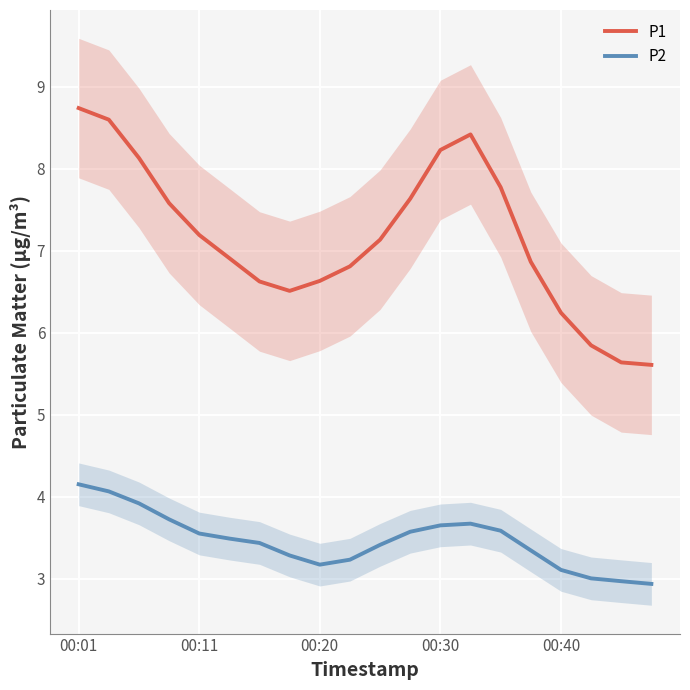

What is the sum of all P2 values?

69.3